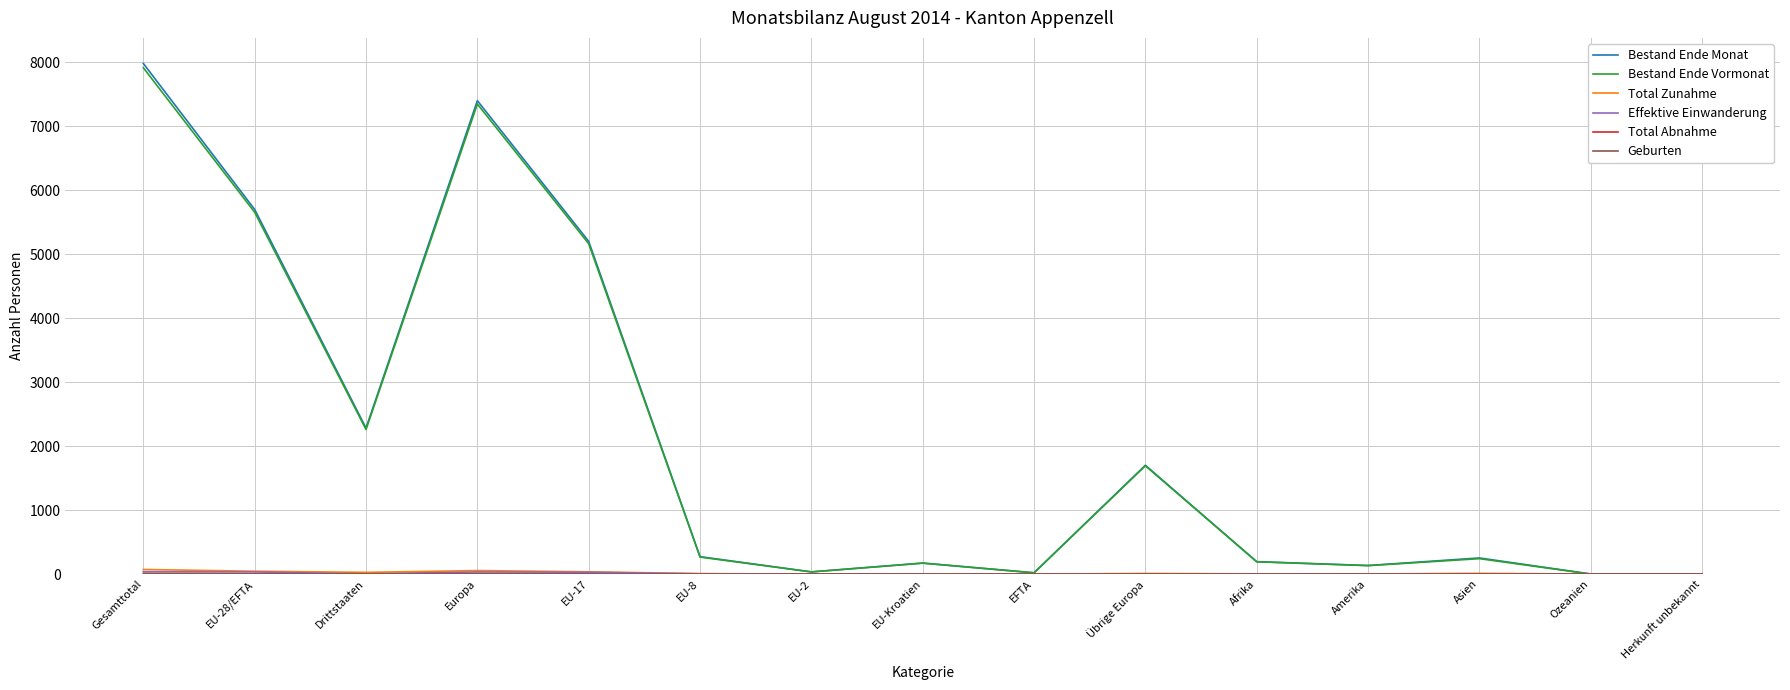

At which label does Bestand Ende Monat reach its peak?

Gesamttotal